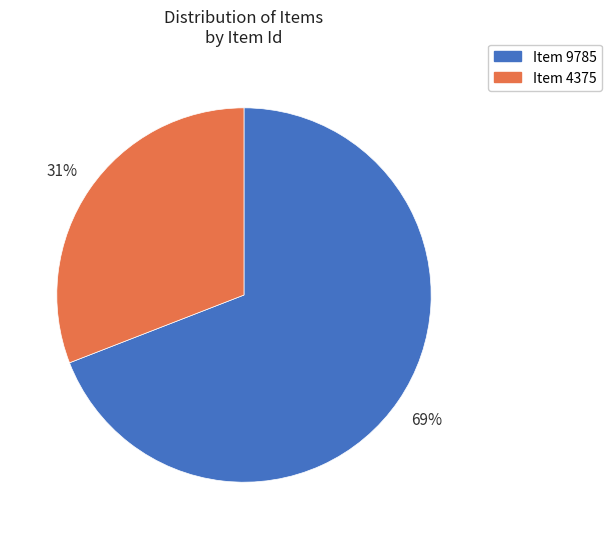

Is the sum of Item 4375 and Item 9785 greater than half?

Yes